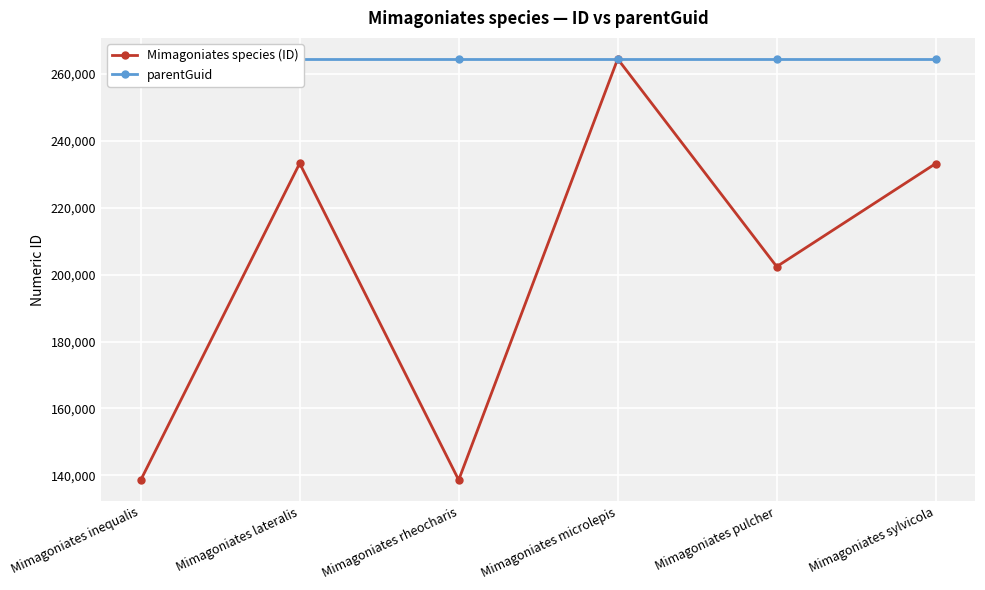

True or false: Mimagoniates species (ID) has more than 0 interior local peaks.

True